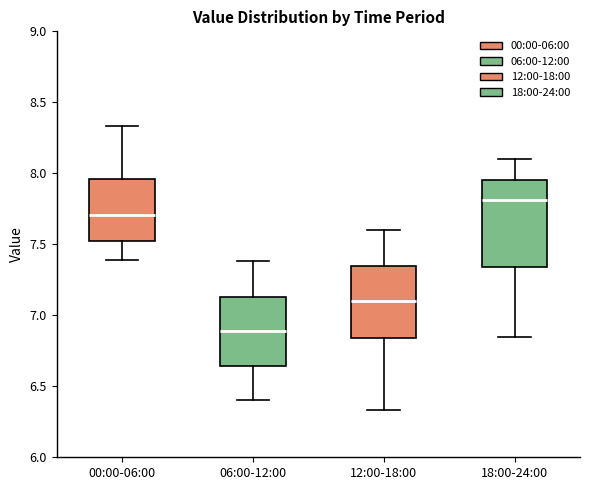

Comparing the boxes themselves (not the whiskers), which one is the tallest?

18:00-24:00